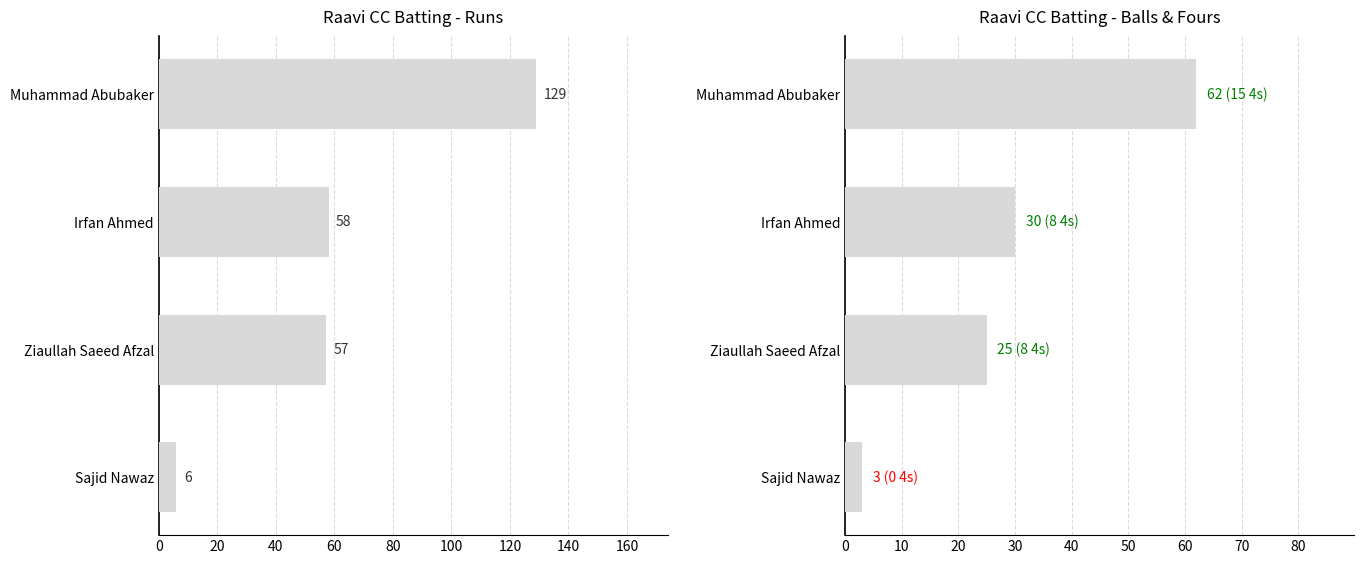

Are the bars grouped side by side (vs. stacked)?

Yes